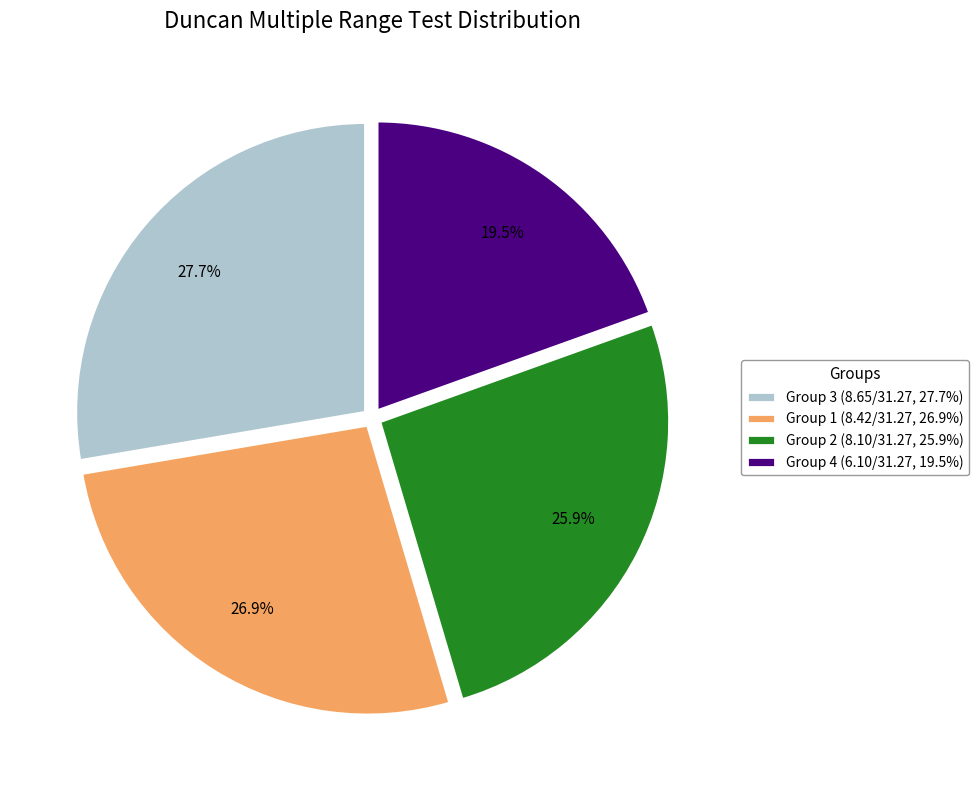

Is there any slice that represents more than half of the pie?

No